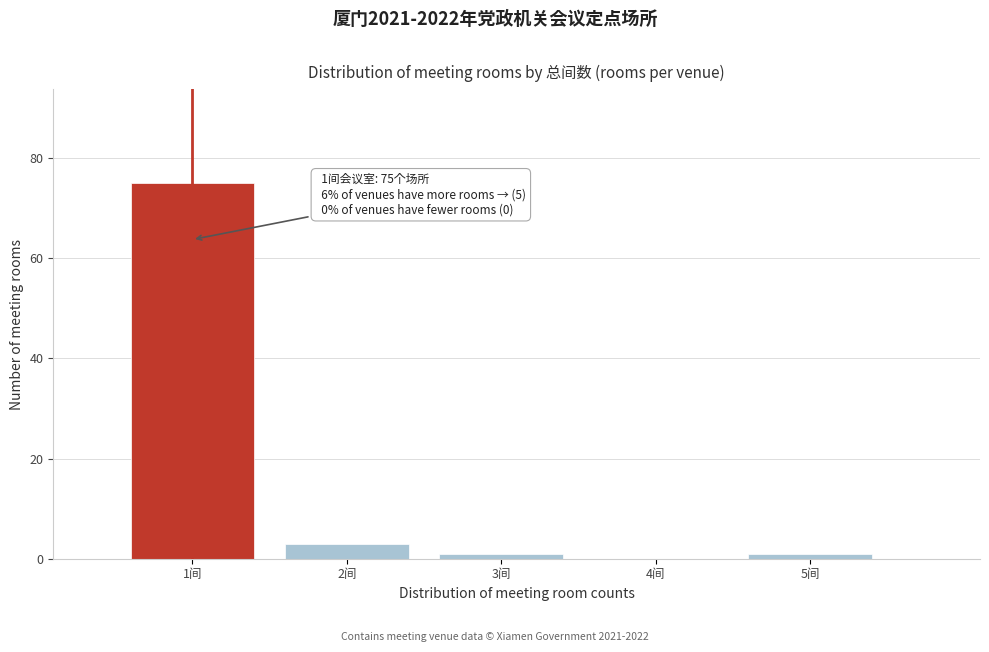

Reading left to right, what are all the values shown in this chart?

1间=75	2间=3	3间=1	4间=0	5间=1